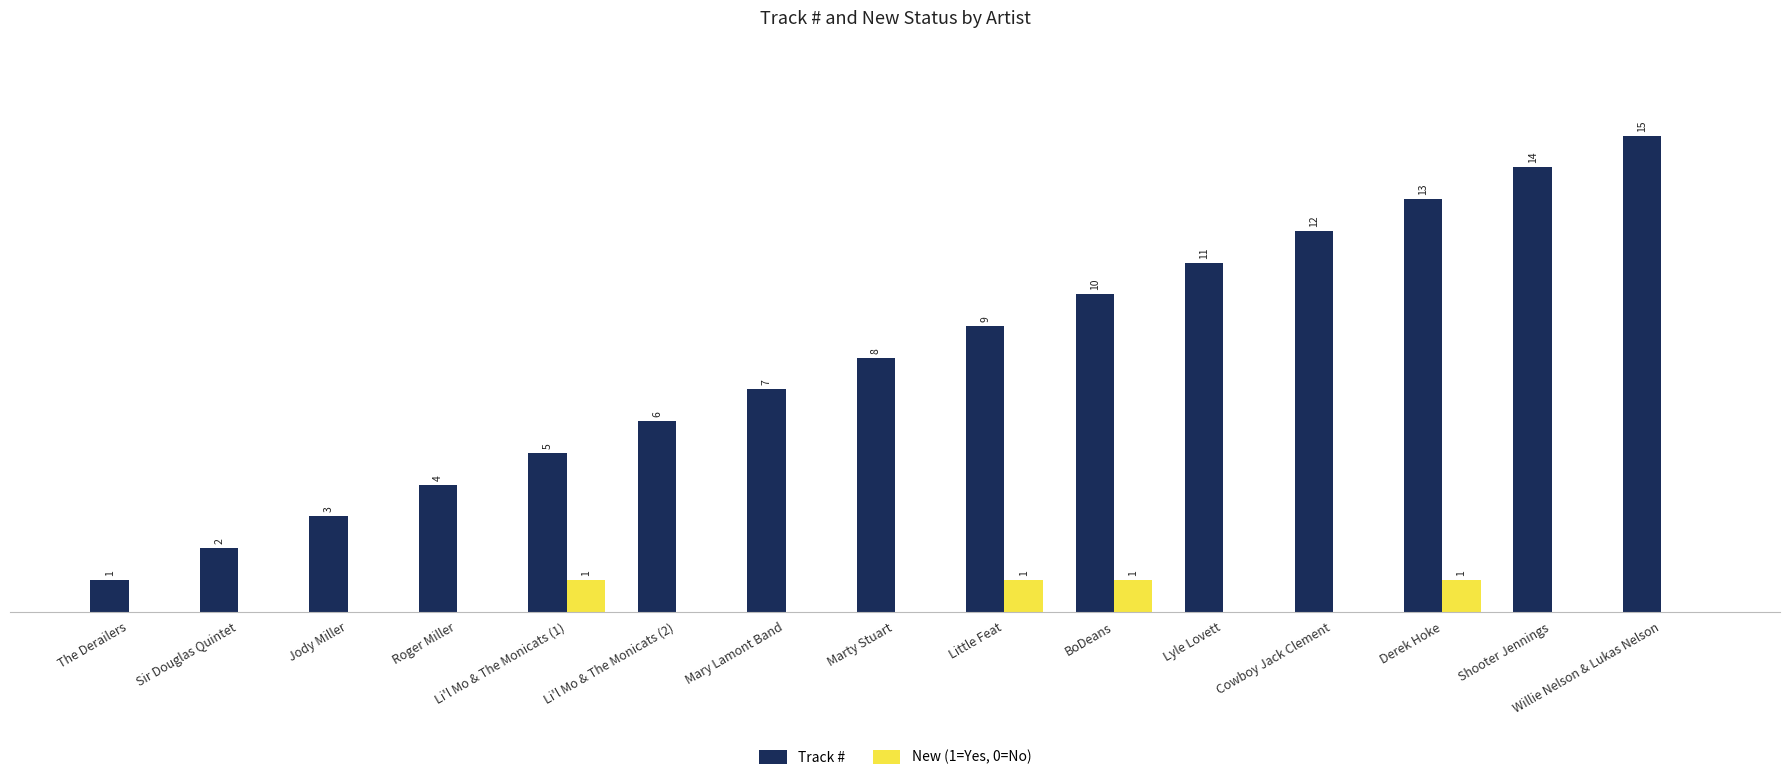

Which series changed the most between Little Feat and Derek Hoke?

Track #